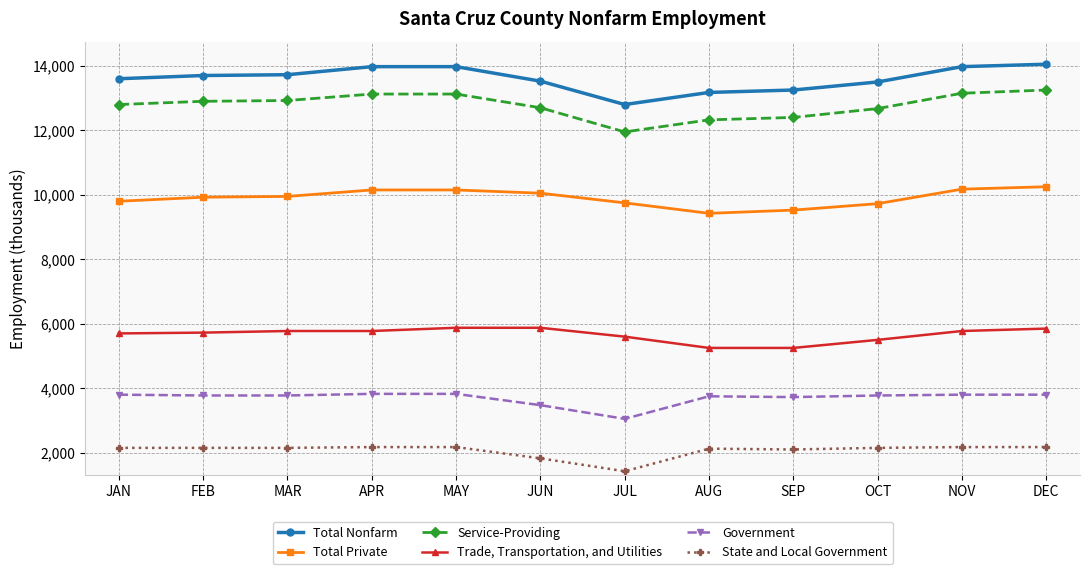

What is the greatest value displayed?

14050